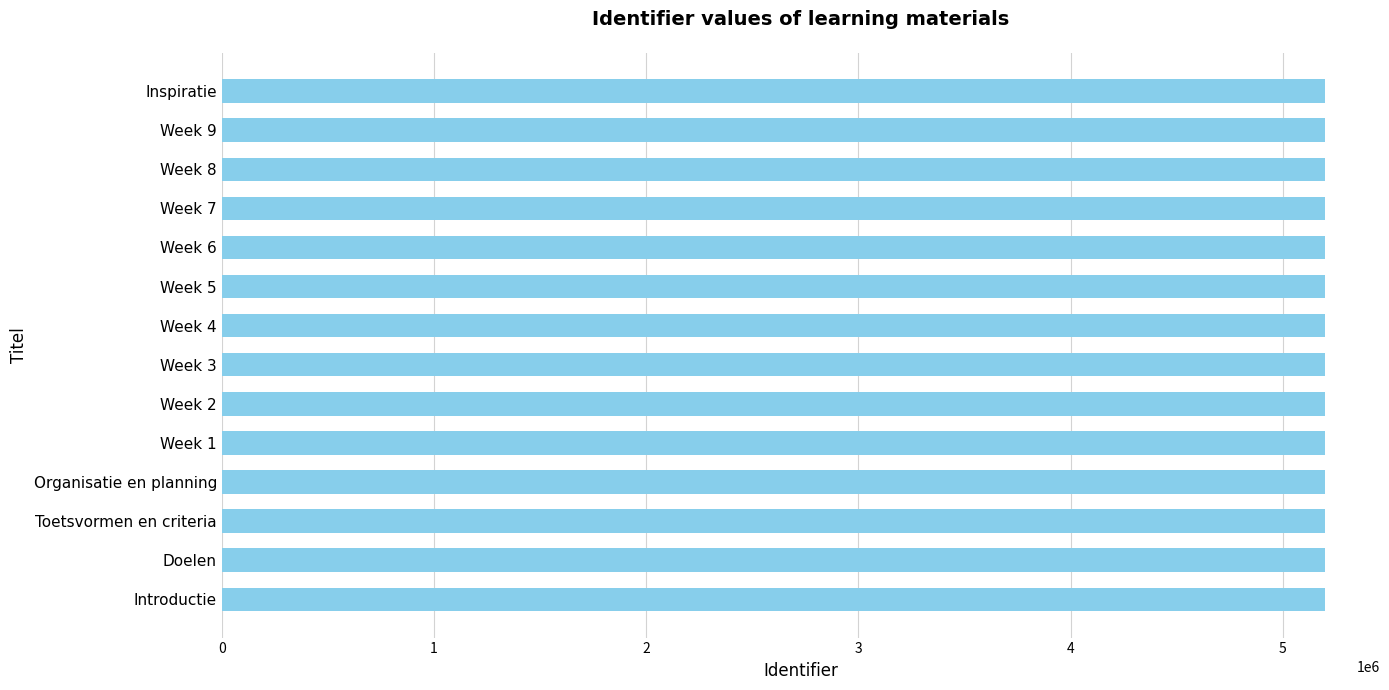

Count the number of data series in this chart.

1